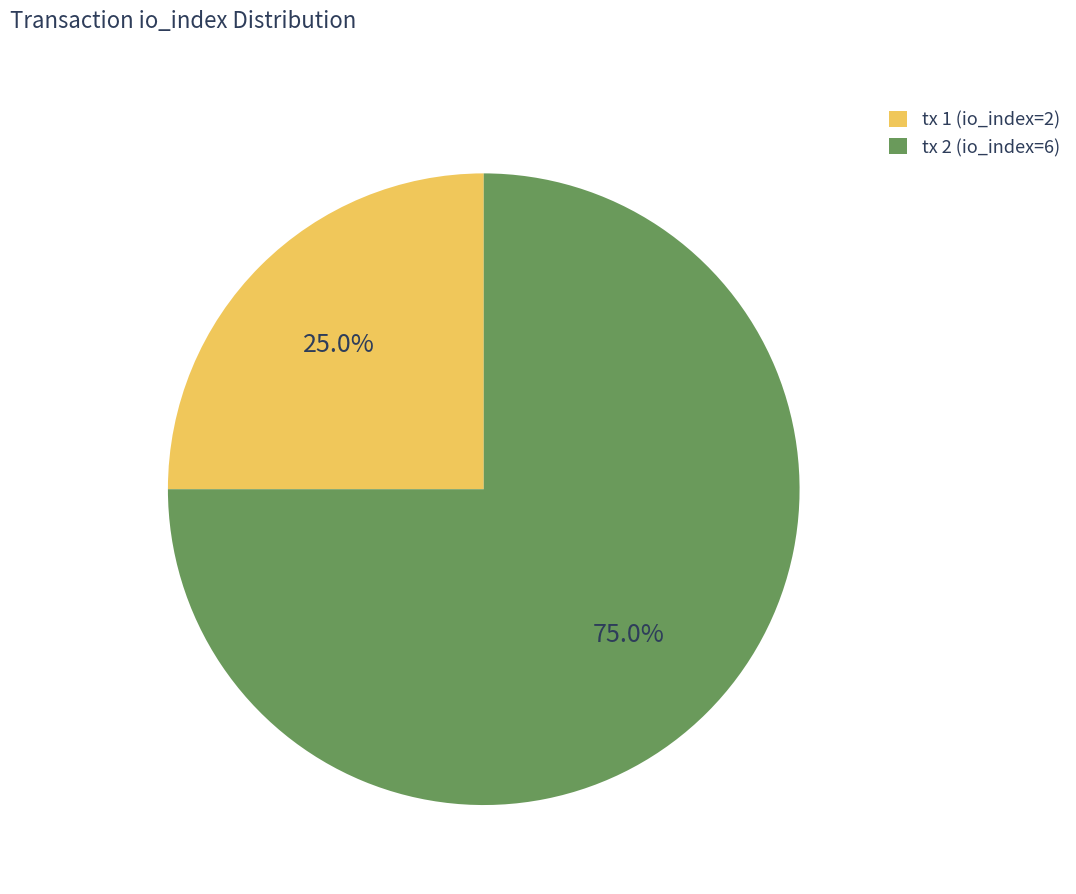

What is the smallest slice in the pie chart?

tx 1 (io_index=2)